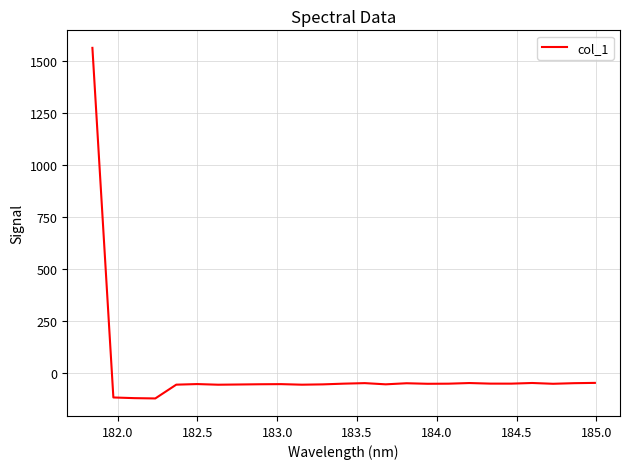

What is the difference between the maximum and minimum values?

1684.9